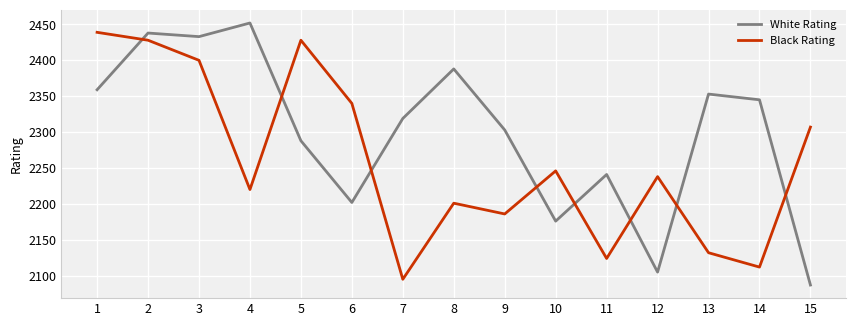

Where do White Rating and Black Rating first cross each other?

1 and 2